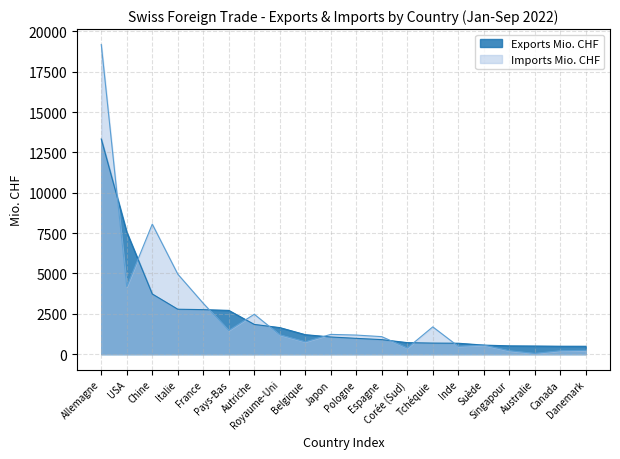

What is the difference between the maximum and minimum values in the Imports Mio. CHF series?

19139.4